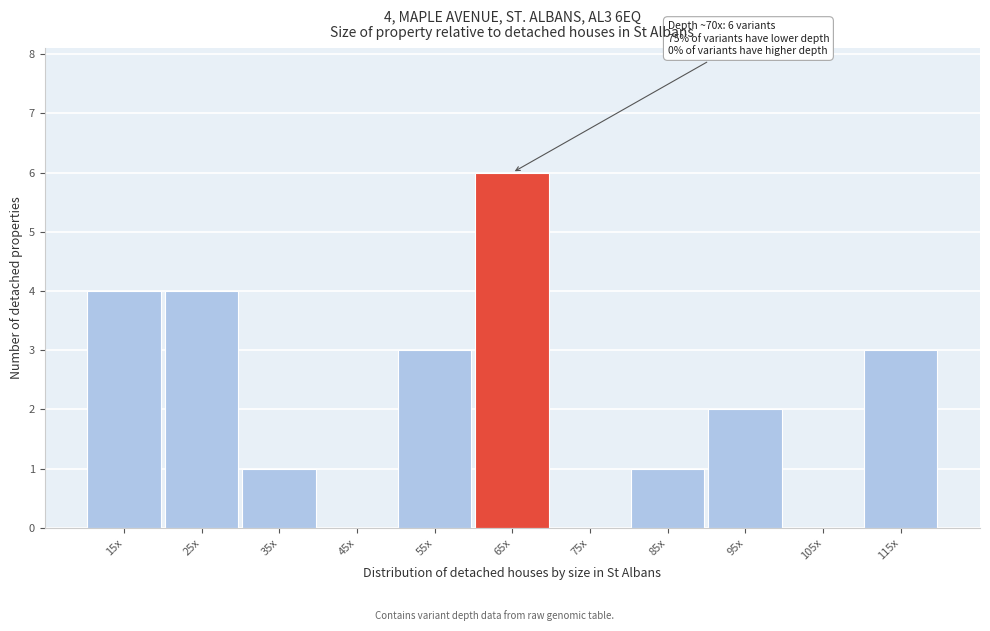

Reading left to right, extract all data points from this chart.

15x=4	25x=4	35x=1	45x=0	55x=3	65x=6	75x=0	85x=1	95x=2	105x=0	115x=3